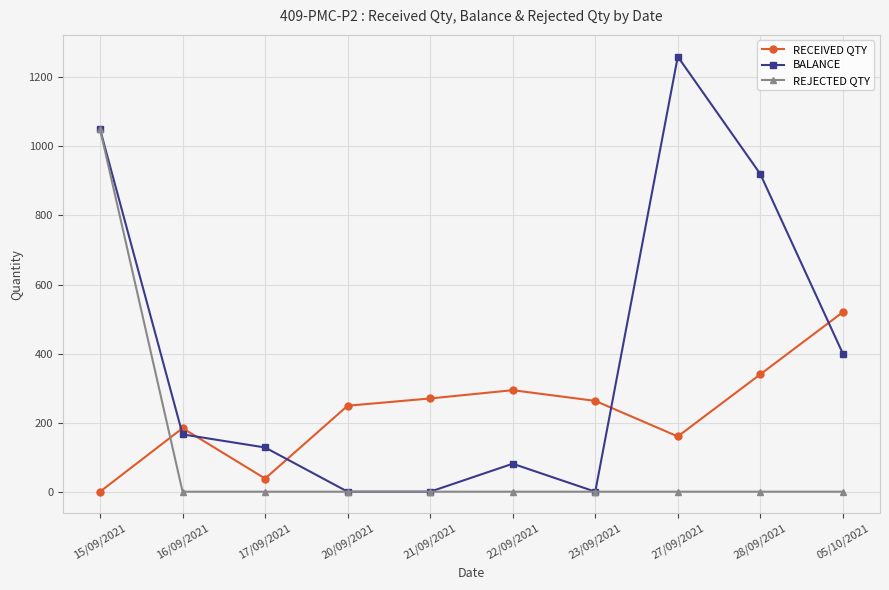

Which category has the lowest value in the RECEIVED QTY series?

15/09/2021